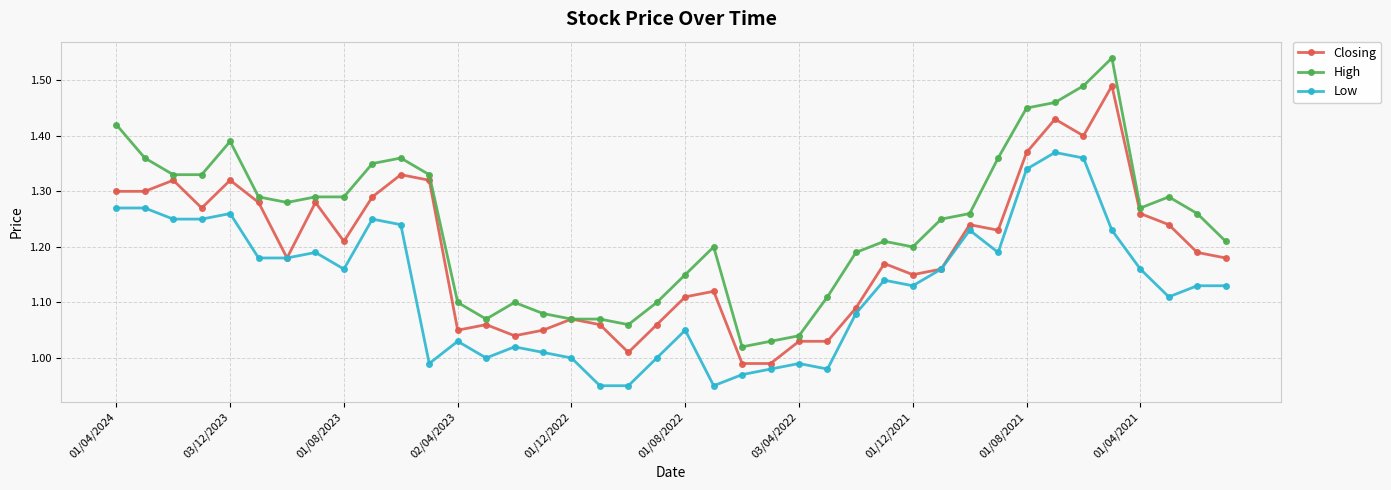

Which series has the largest total across all categories?

High